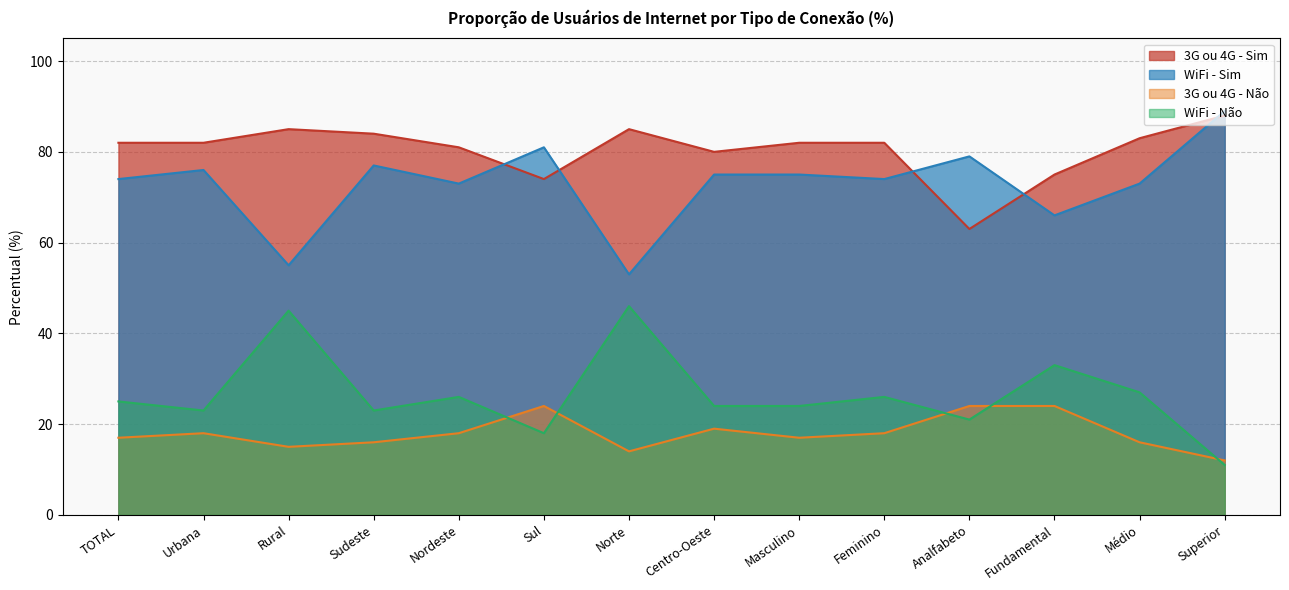

What is the label of the 6th point from the right?

Masculino